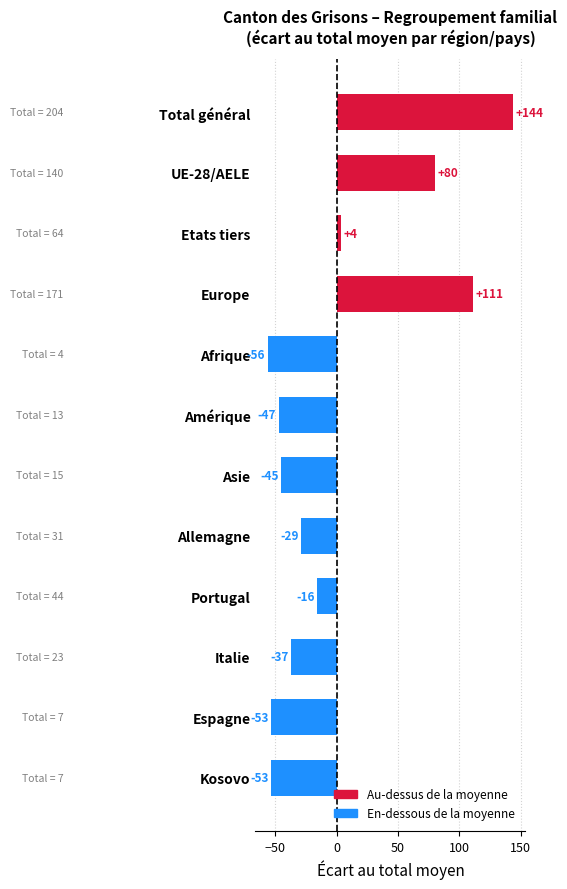

Between Espagne and Total général, which is larger?

Total général